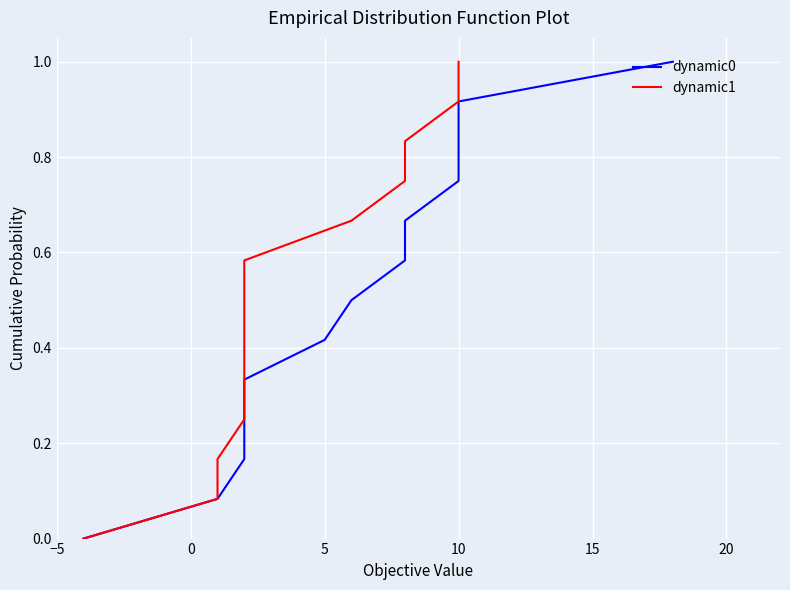

What is the sum of all dynamic0 values?

6.5